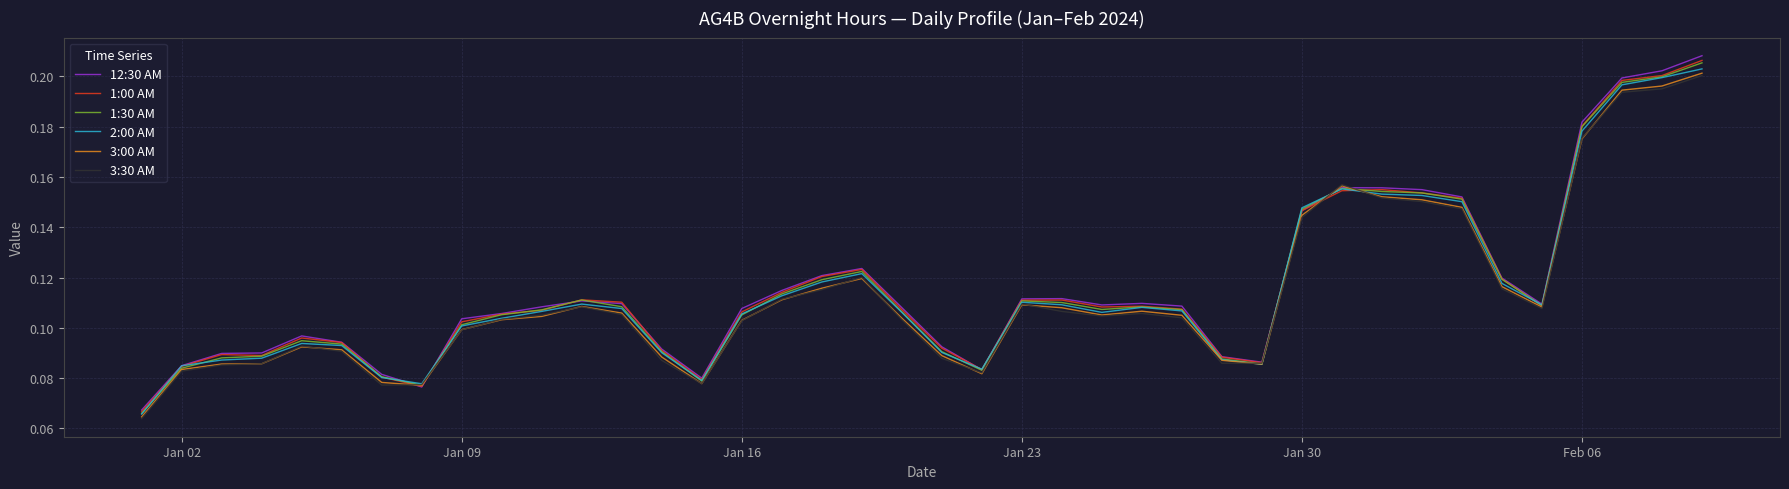

Which series has the widest spread of values?

12:30 AM